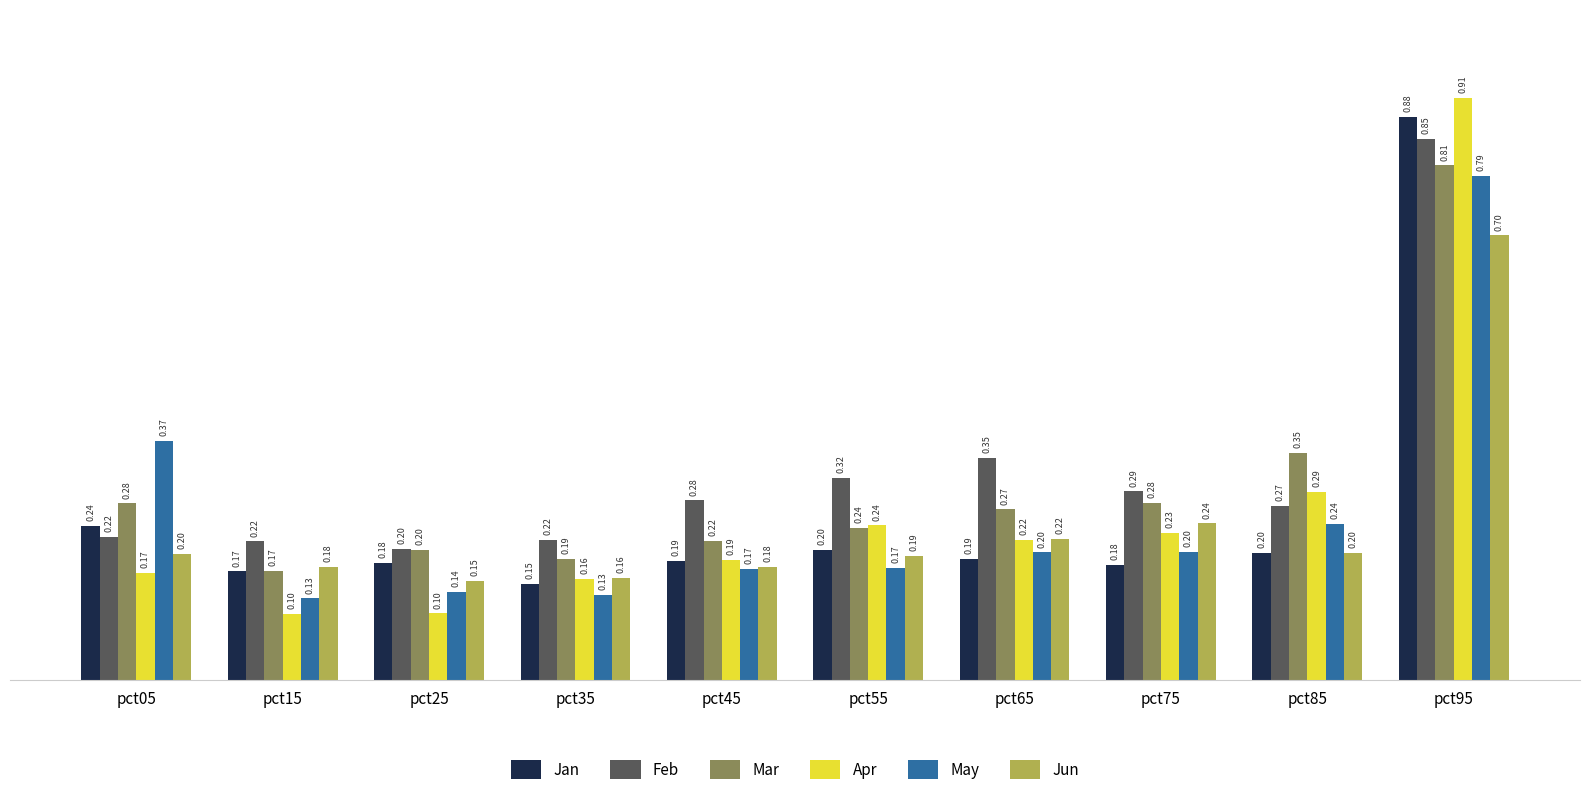

What are all the series names shown in the legend?

Jan, Feb, Mar, Apr, May, Jun